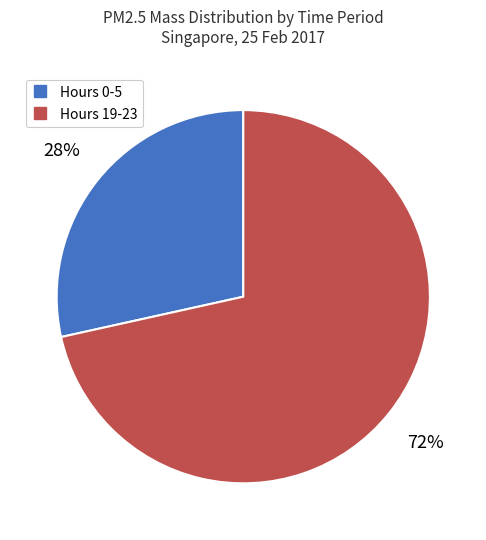

Is there a majority slice in this chart?

Yes